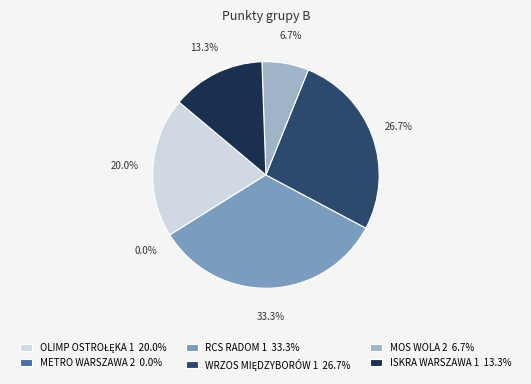

True or false: RCS RADOM 1 accounts for 33% of the total.

True